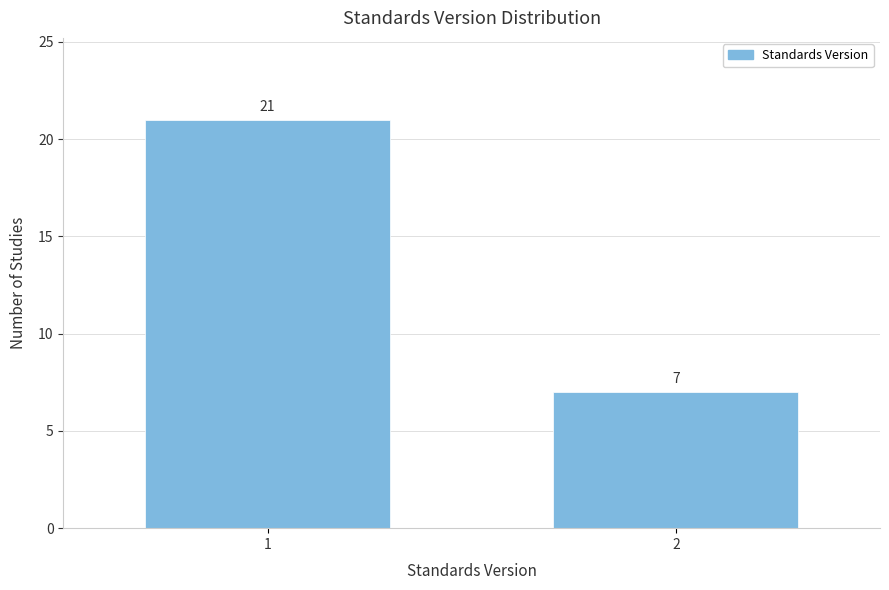

Reading left to right, extract all data points from this chart.

1=21	2=7